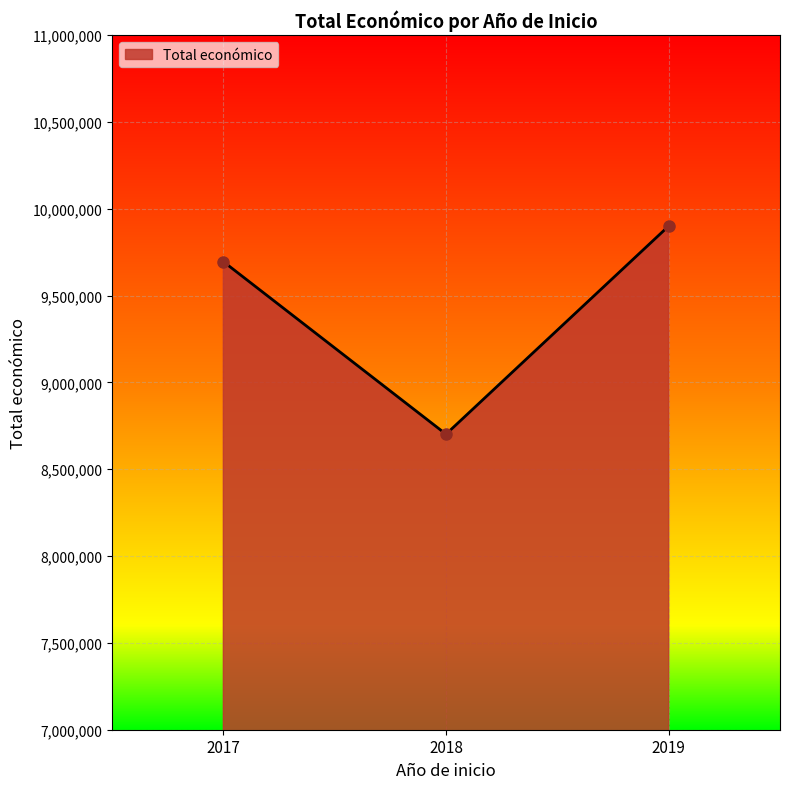

How many lines are shown in the chart?

1